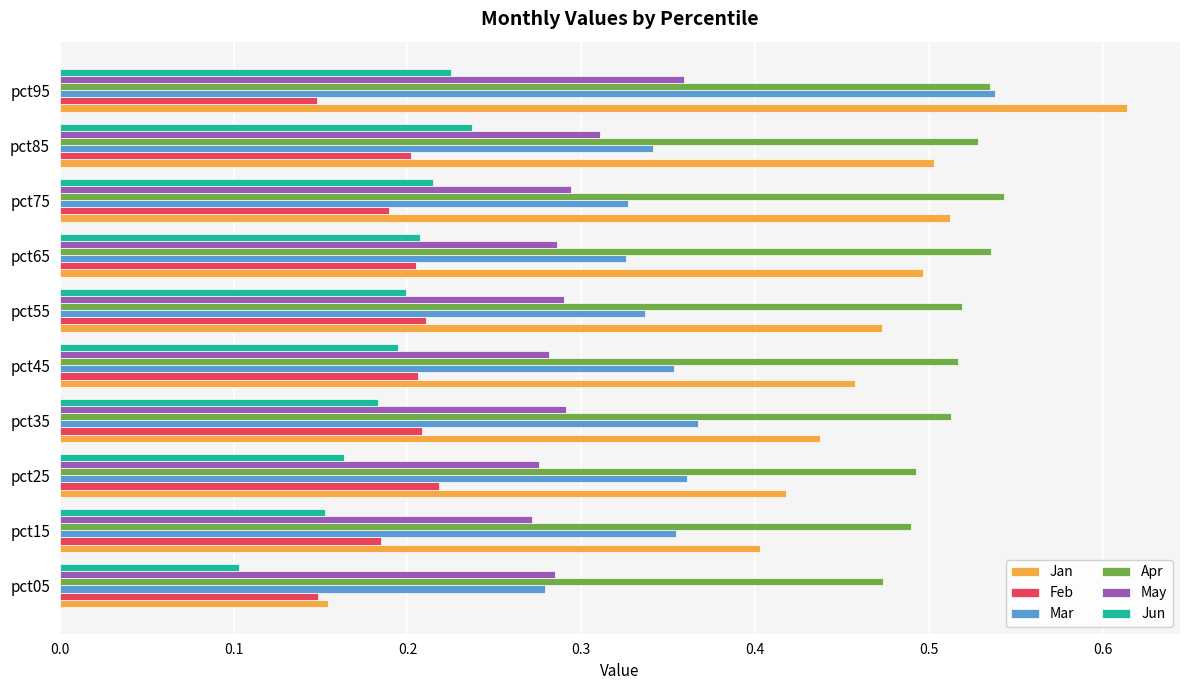

At which category does the chart reach its peak across all series?

pct95